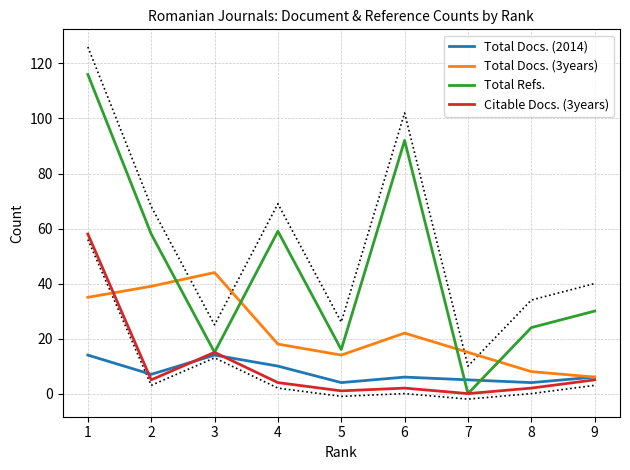

How many intersections are there between Citable Docs. (3years) and Total Docs. (3years)?

1